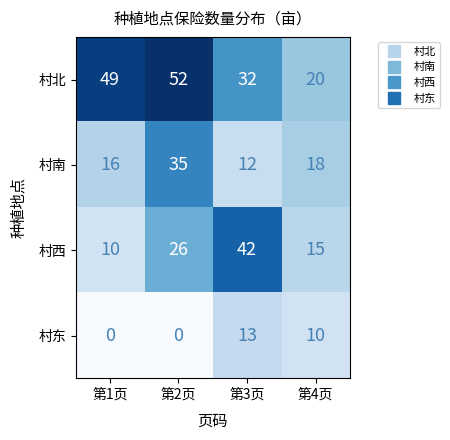

Where is 村南 nearest to the value 23?

第4页